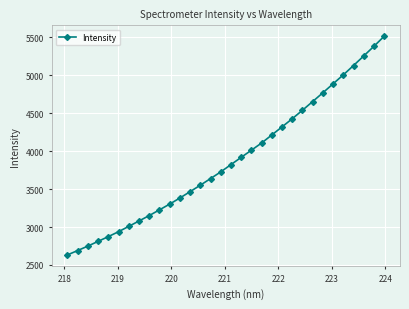

What is the value of the 4th point from the left?

2811.2